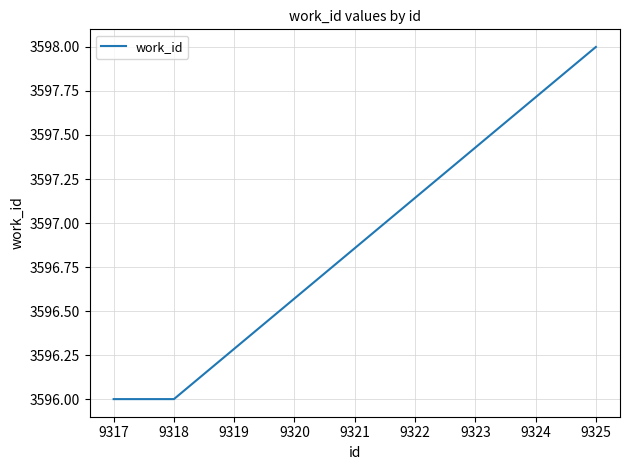

What is the minimum value shown in the chart?

3596